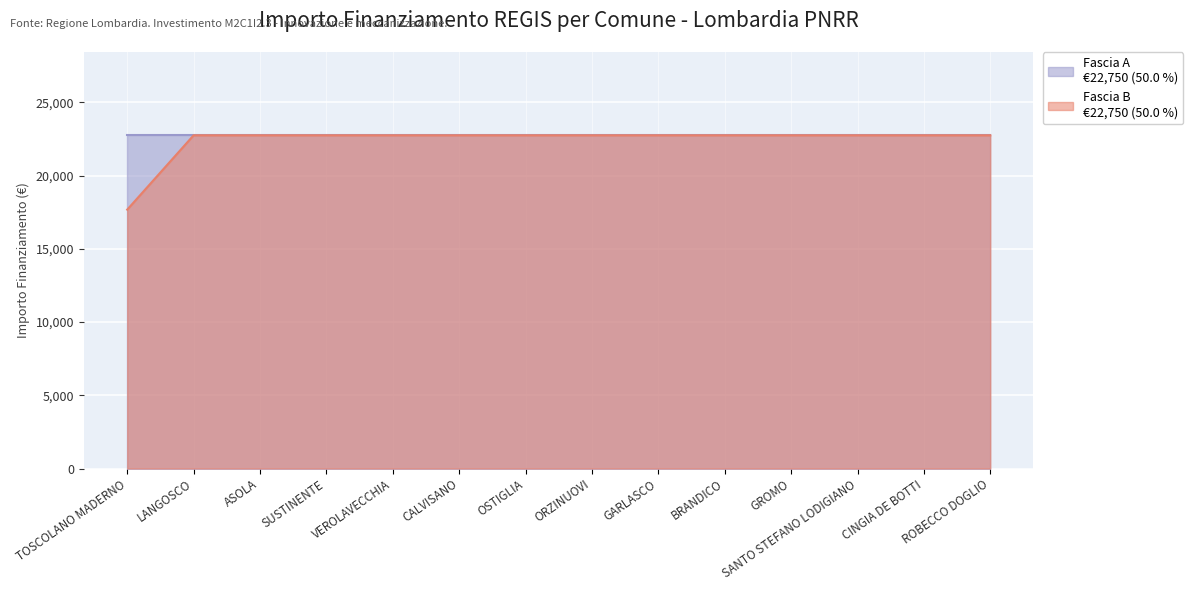

Rank the categories by value from lowest to highest.

TOSCOLANO MADERNO, LANGOSCO, ASOLA, SUSTINENTE, VEROLAVECCHIA, CALVISANO, OSTIGLIA, ORZINUOVI, GARLASCO, BRANDICO, GROMO, SANTO STEFANO LODIGIANO, CINGIA DE BOTTI, ROBECCO DOGLIO